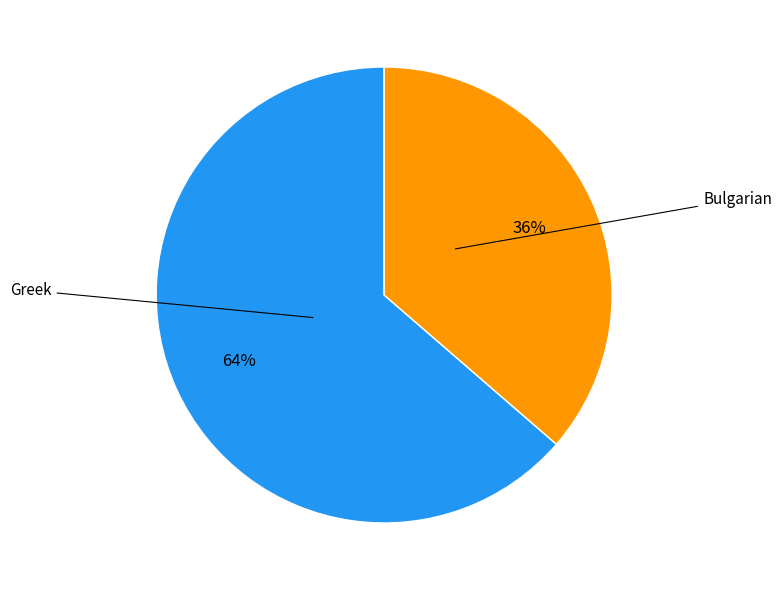

Is there any slice that represents more than half of the pie?

Yes